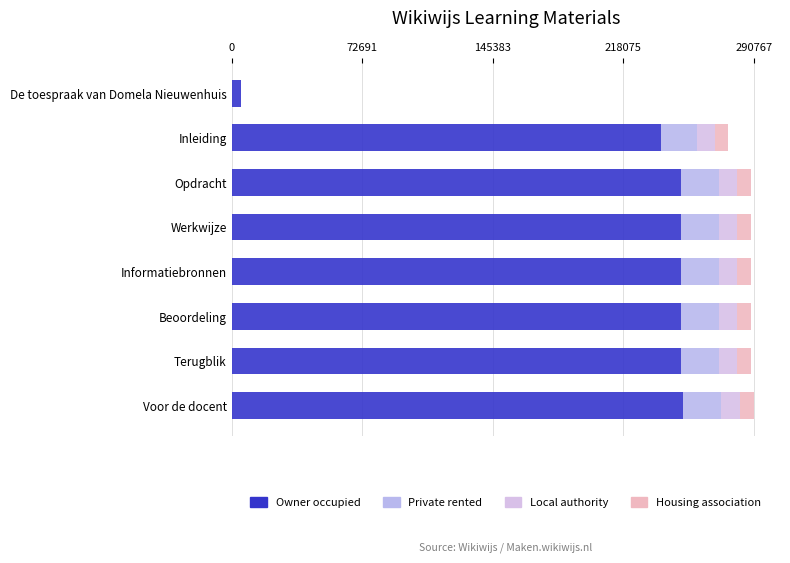

At which category is the sum across all series the highest?

Voor de docent